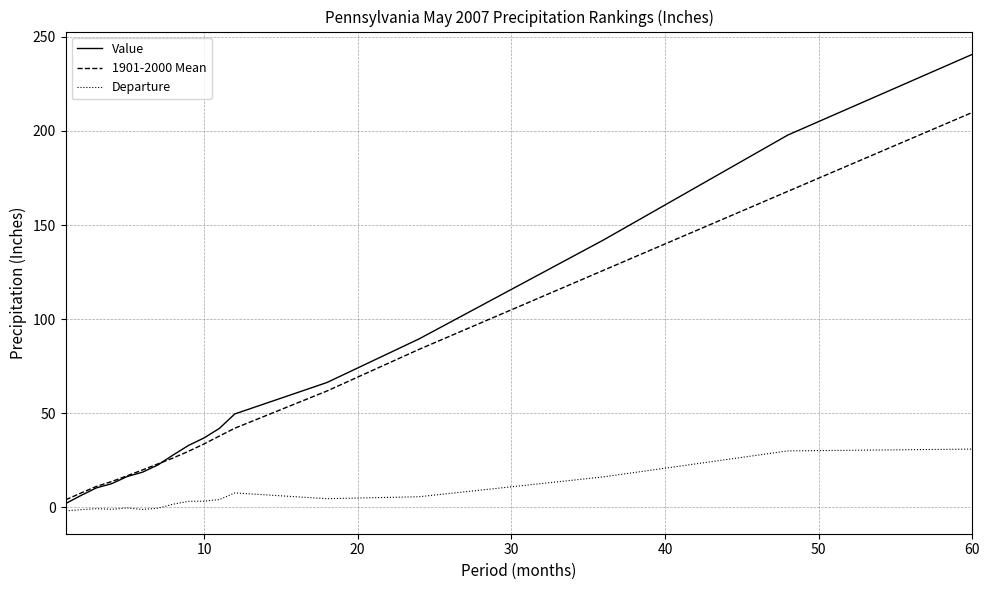

True or false: 1901-2000 Mean and Departure intersect in this chart.

False